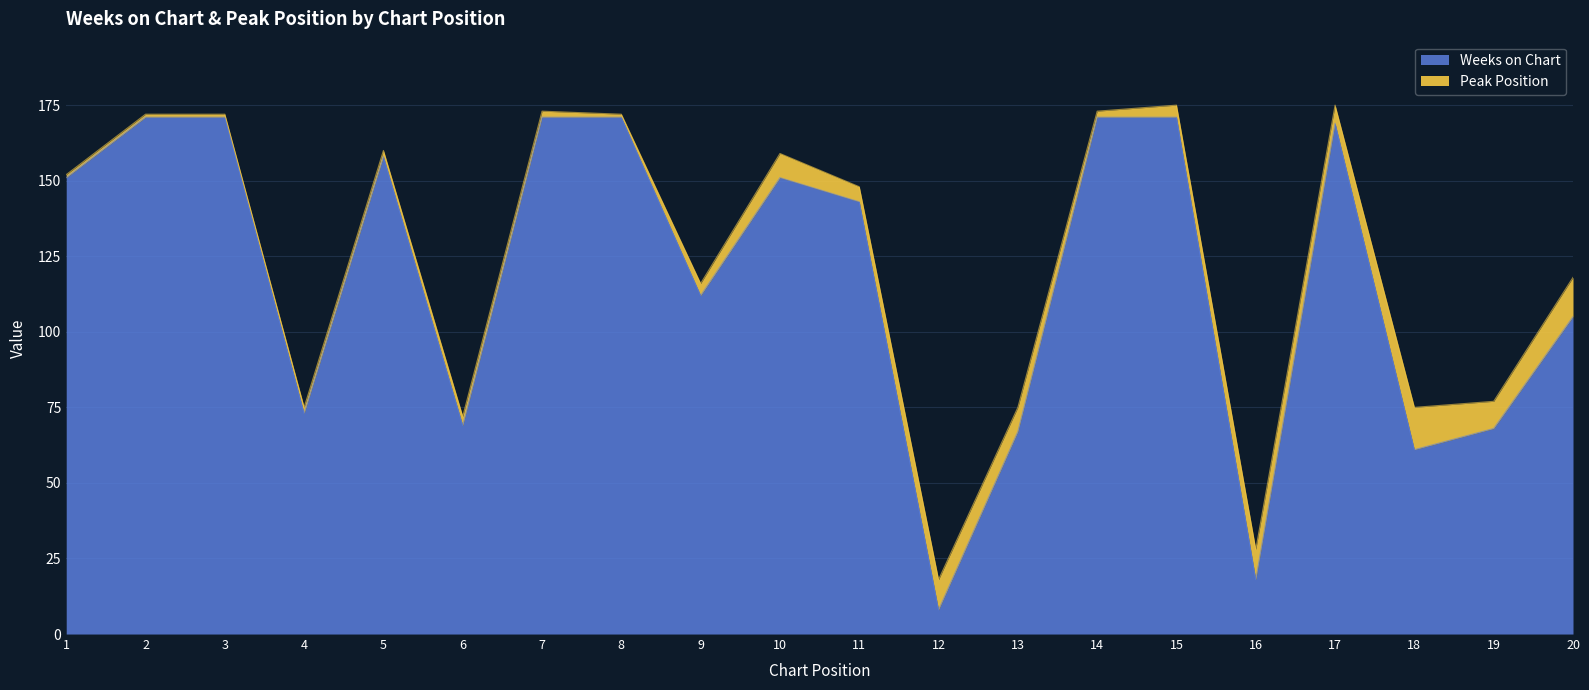

What is the minimum value shown in the chart?

8